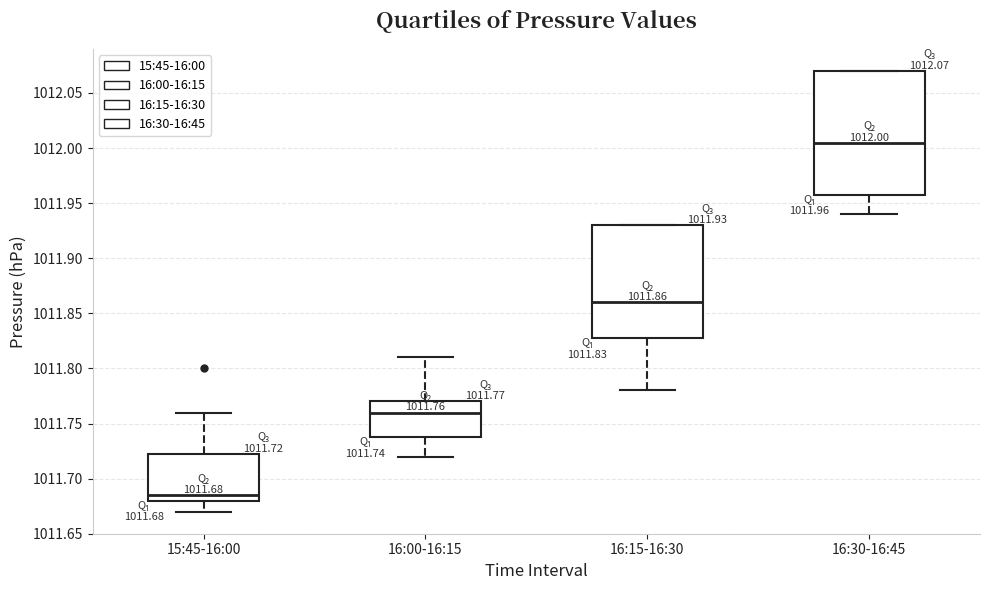

Which box has the highest median line?

16:30-16:45